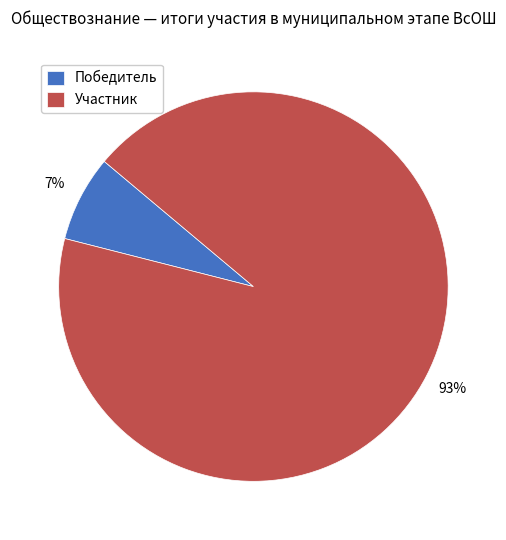

Which has a higher value, Победитель or Участник?

Участник